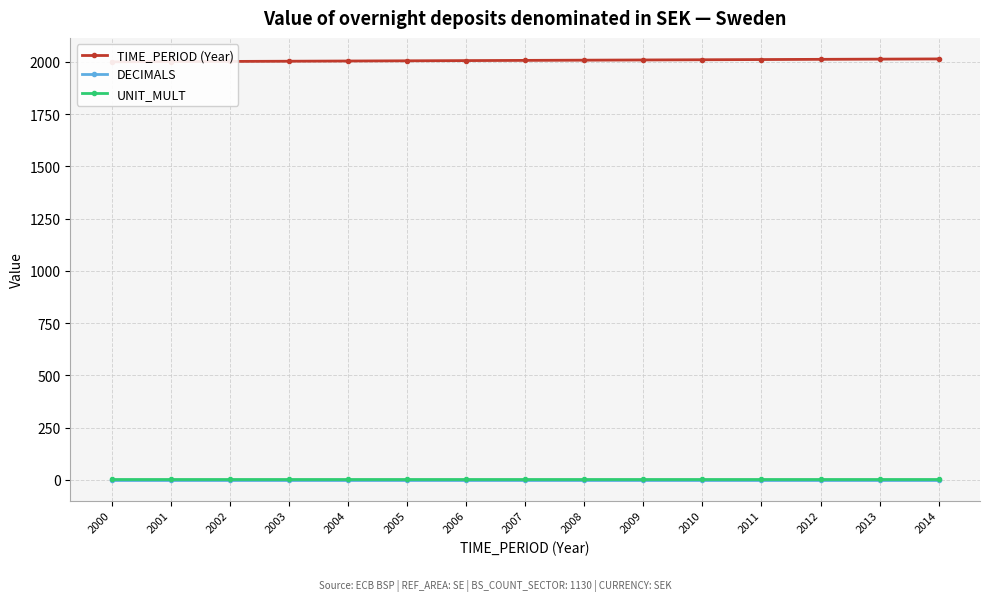

Where is DECIMALS nearest to the value 2?

2000